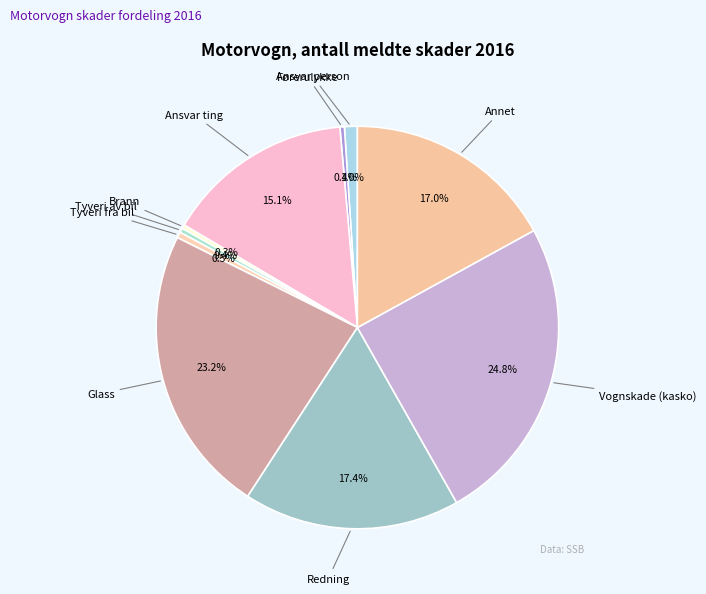

Count the number of slices in the pie.

10